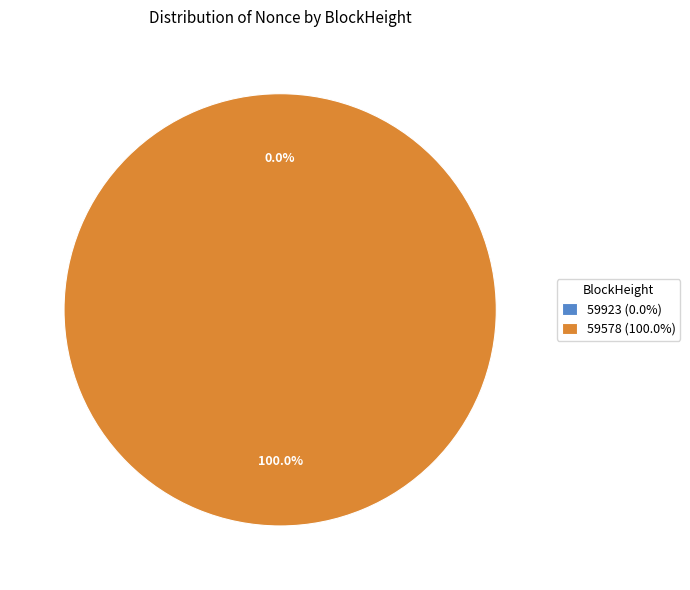

Which category has the biggest portion of the pie?

59578